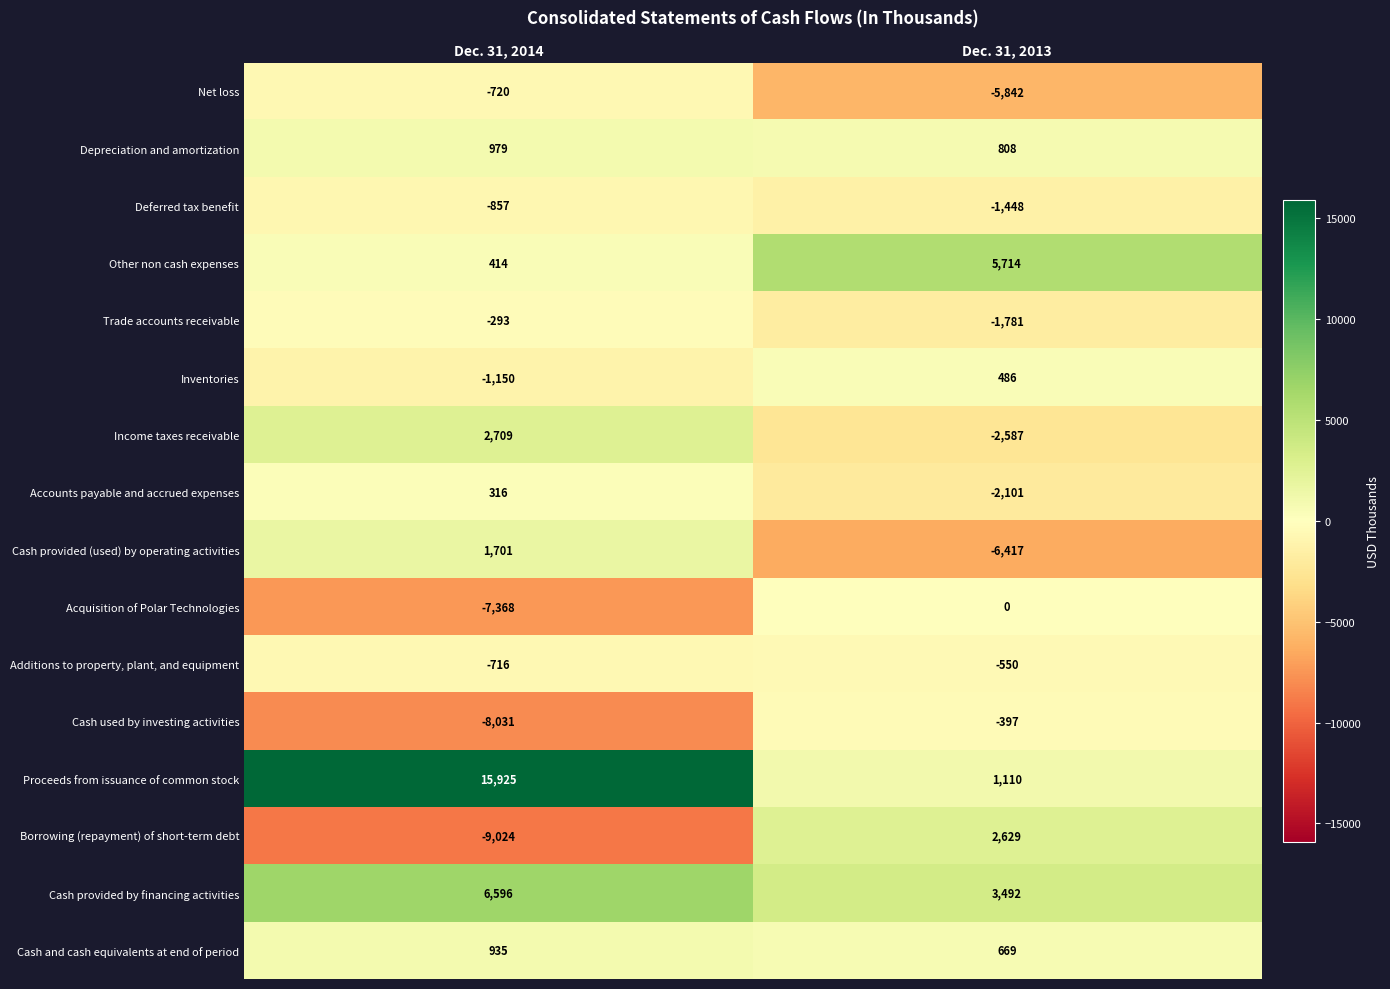

What is the smallest value displayed?

-9024